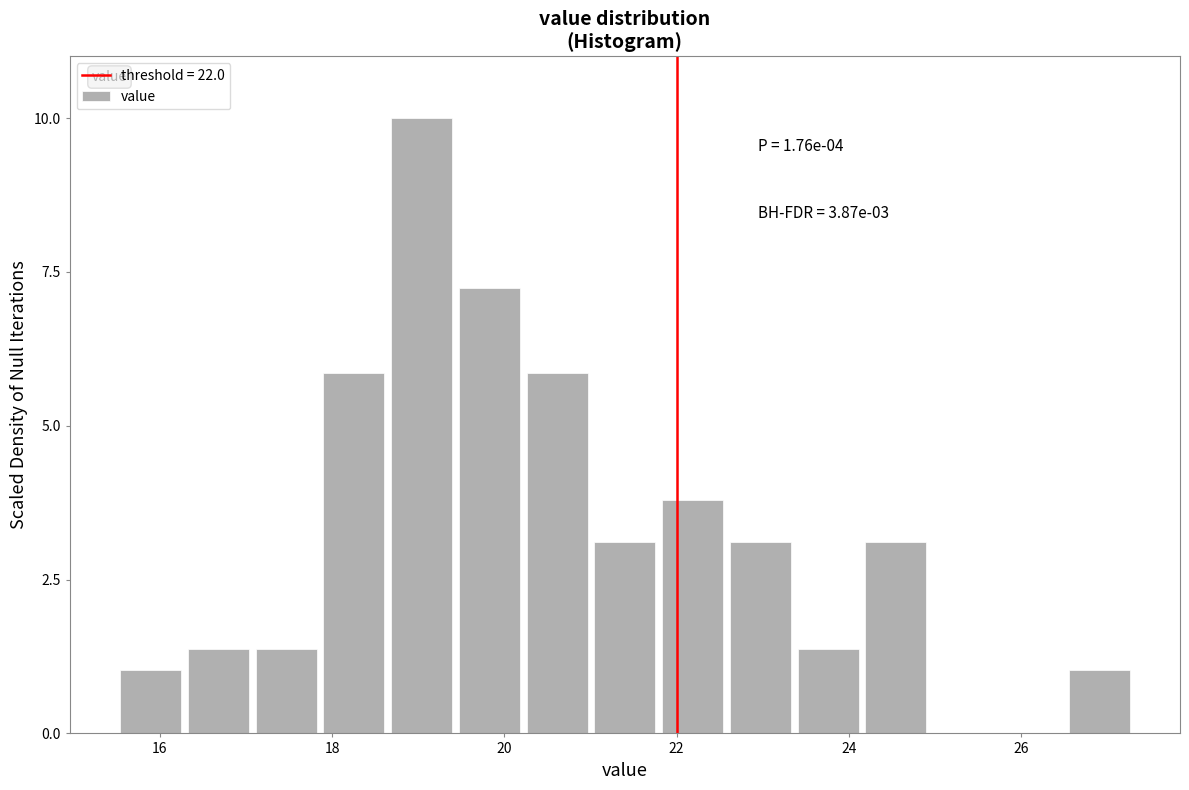

Around what value on the x-axis is the tallest bar? Give the approximate position of its centre, as read against the axis.

19.0